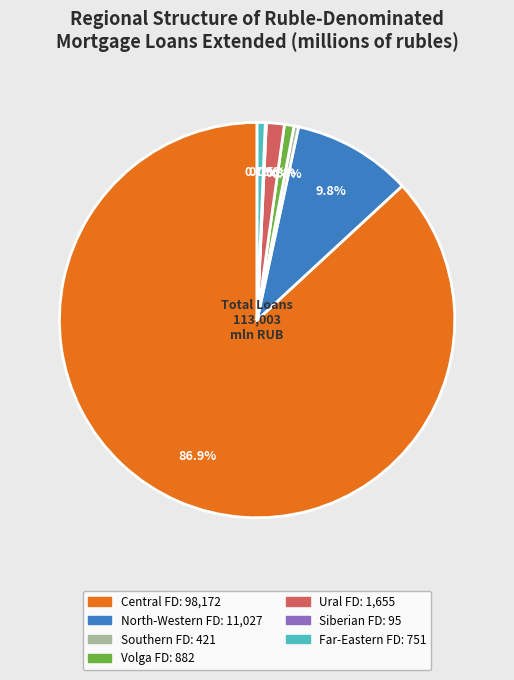

Is there any slice that represents more than half of the pie?

Yes